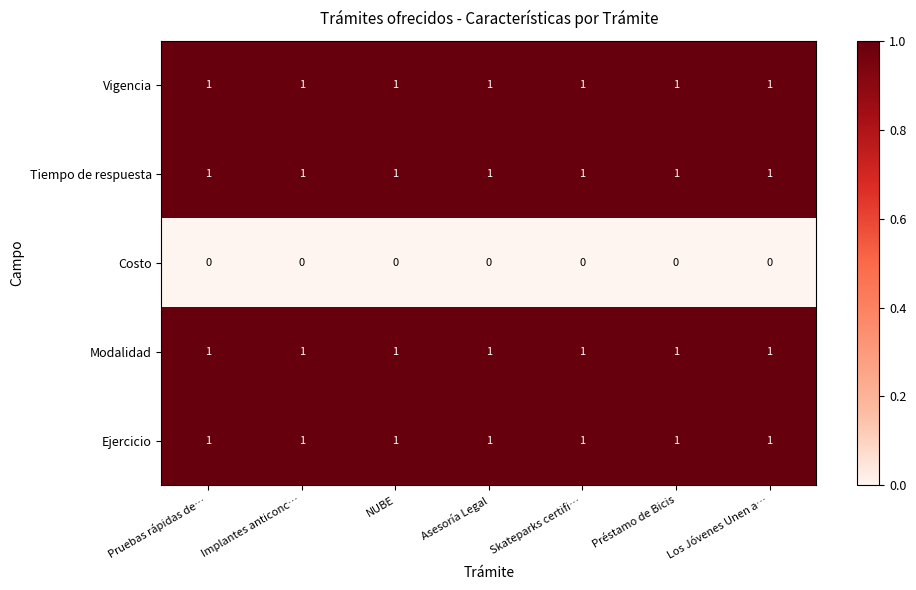

What is the total value across all series at Los Jóvenes Unen a…?

4